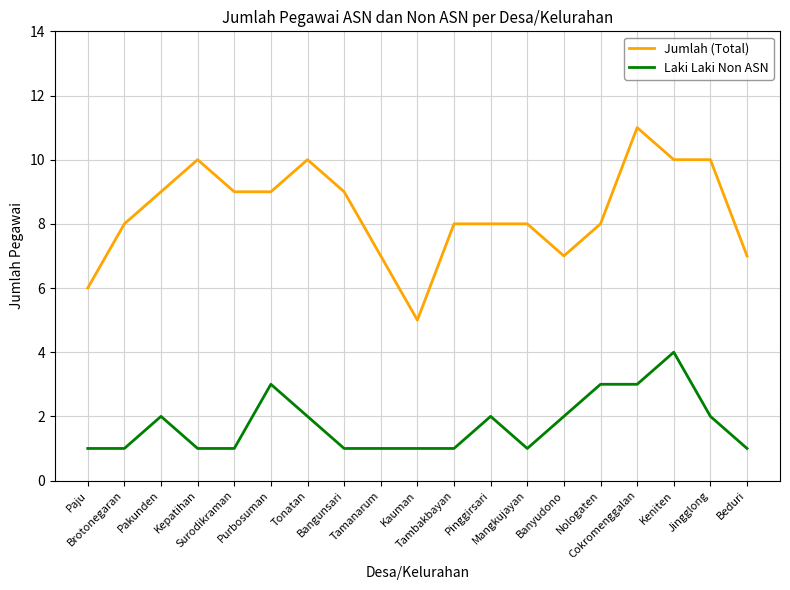

Is the value of Jumlah (Total) at Pinggirsari greater than the value of Laki Laki Non ASN at Keniten?

Yes